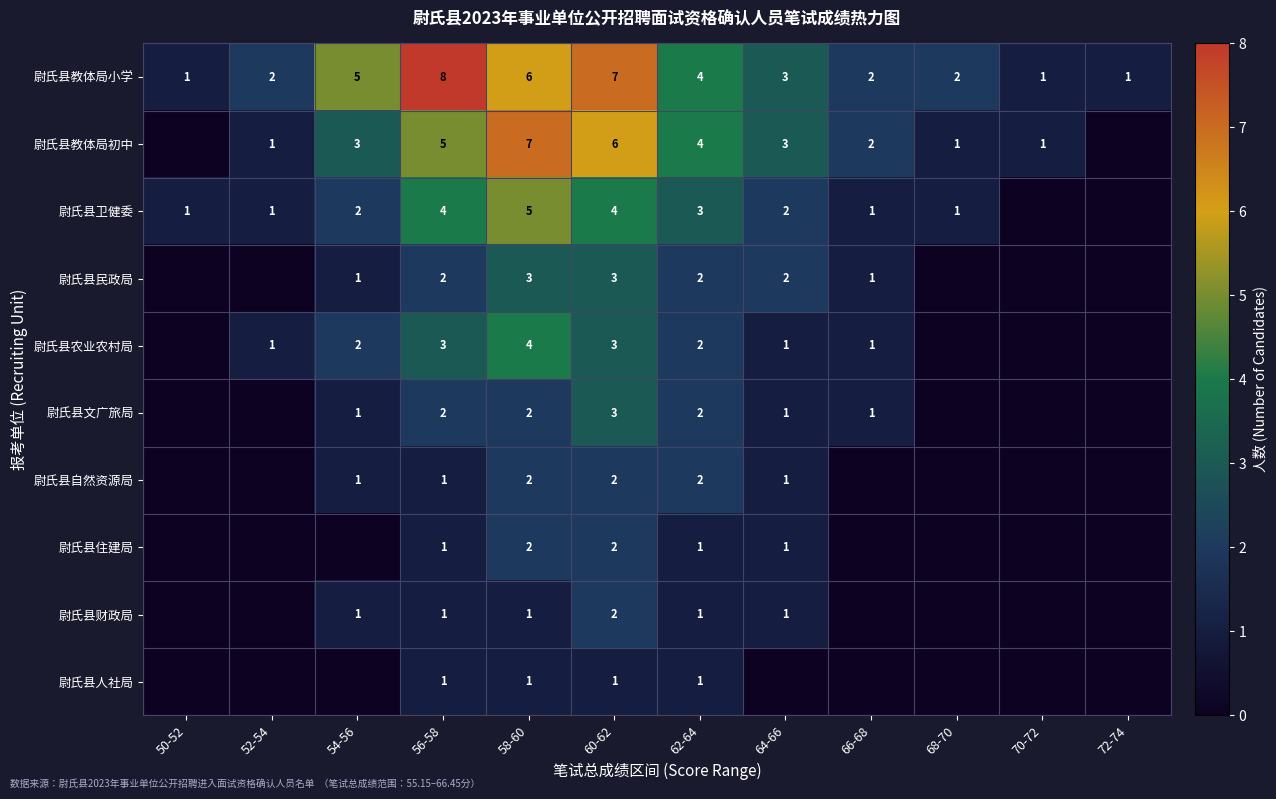

How many values in the 尉氏县教体局小学 series are below 3?

6